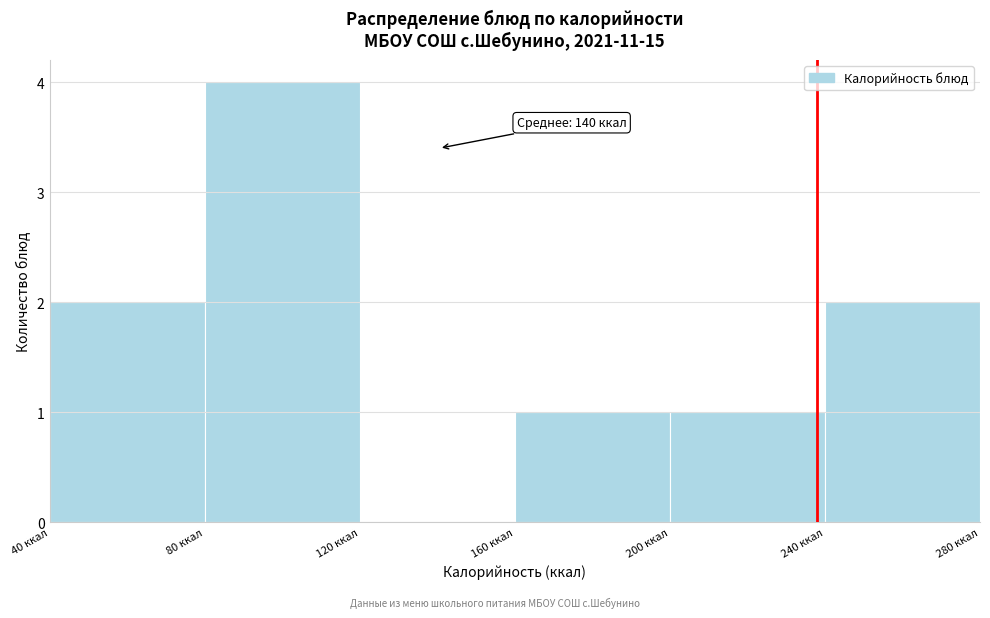

Which range on the x-axis has the tallest bar?

80 to 120